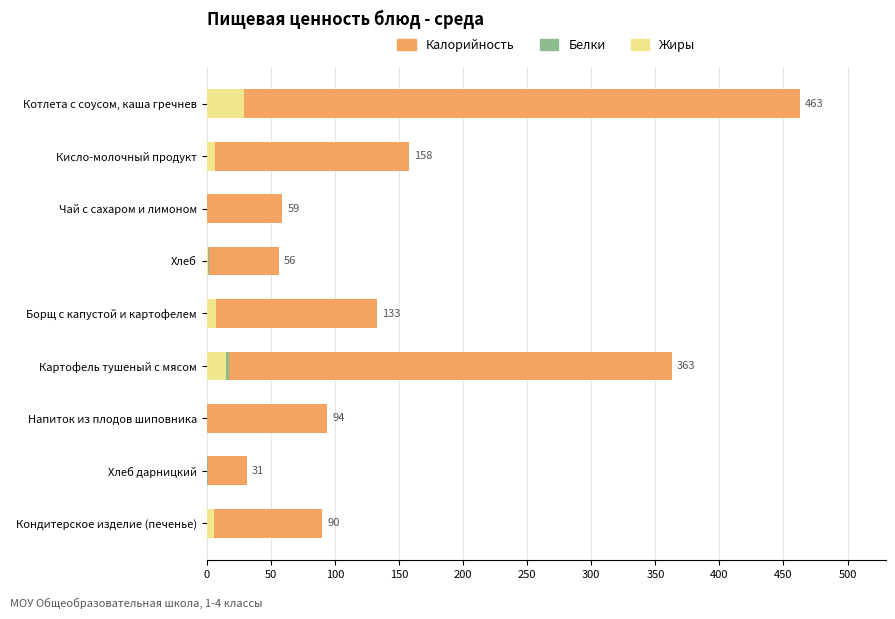

What is the minimum value for Калорийность?

31.0